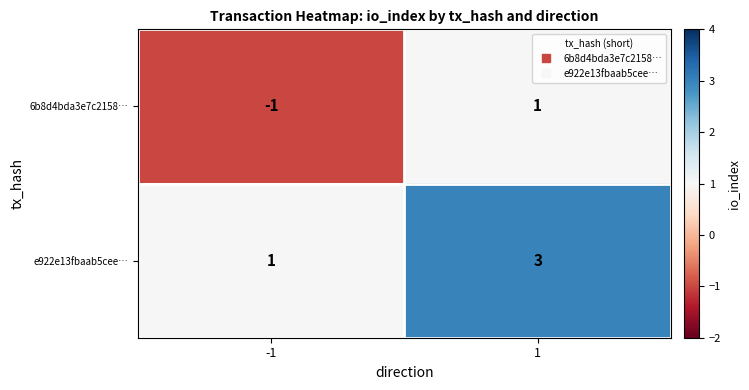

Which category has the highest value across all series?

1